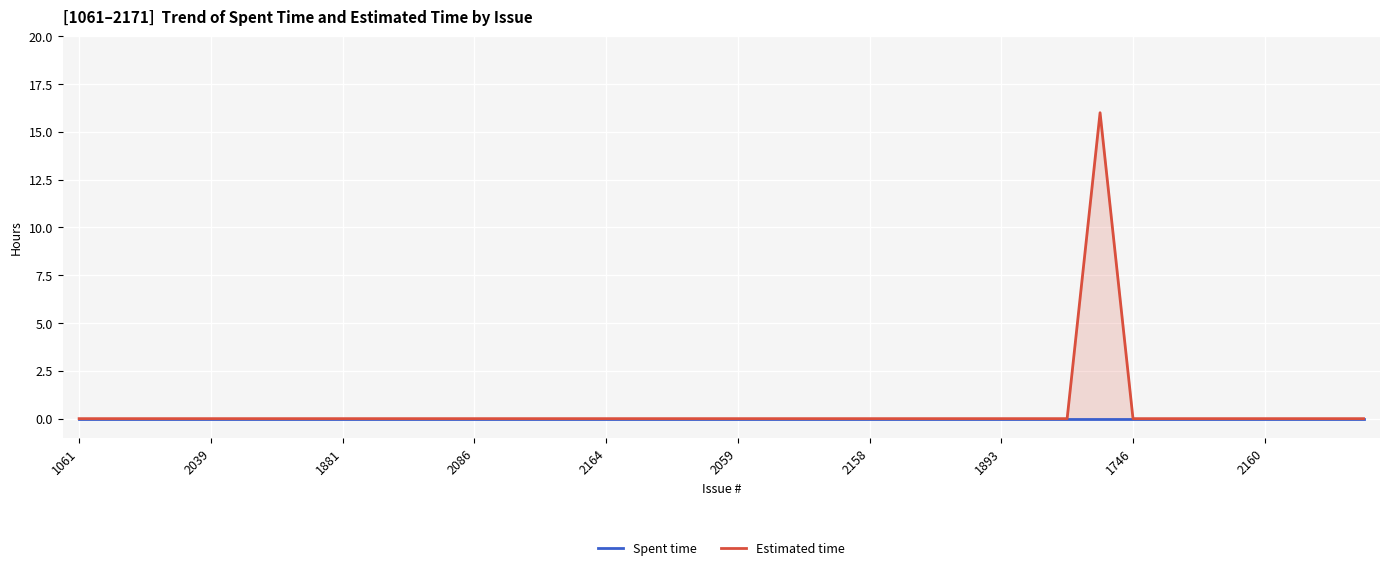

True or false: Spent time has a value of 0 at 14.

True